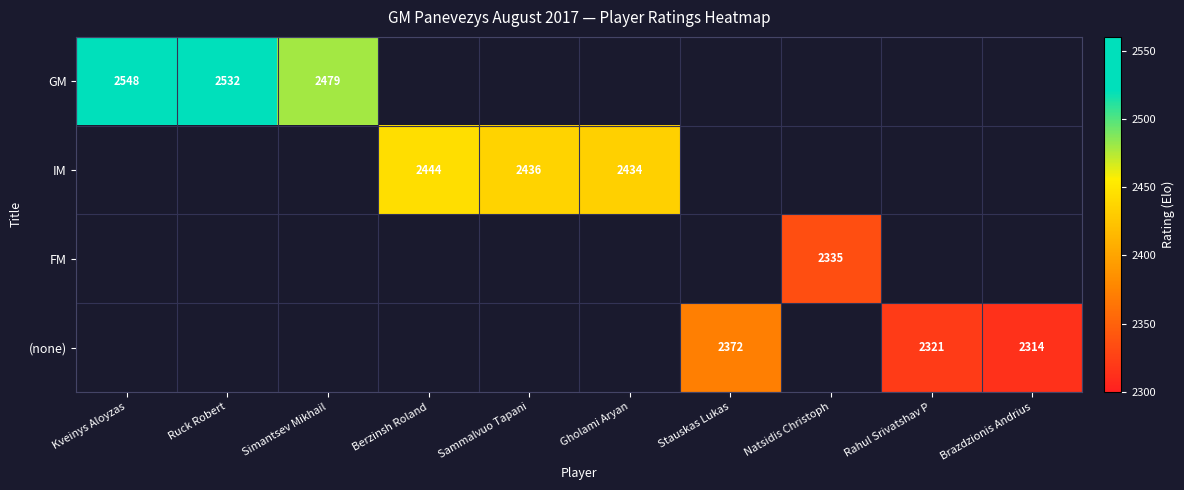

True or false: GM has a value of 2548 at Kveinys Aloyzas.

True